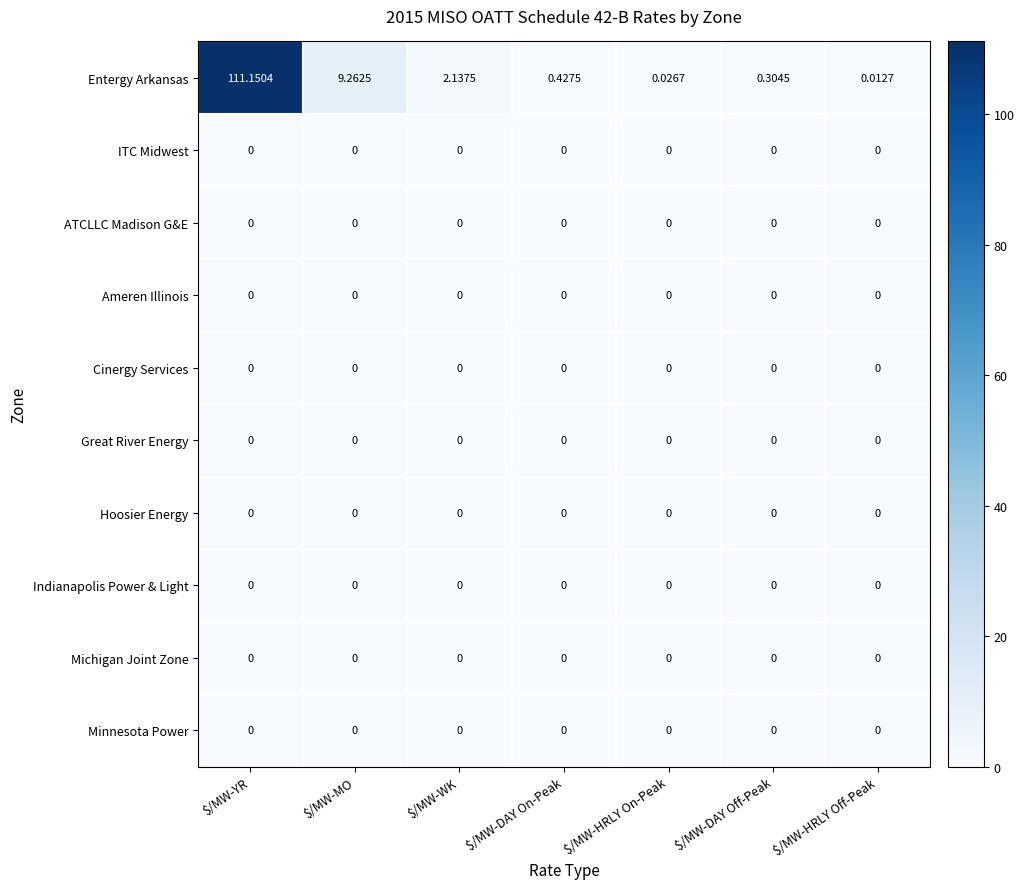

Between $/MW-WK and $/MW-HRLY On-Peak, which series saw the biggest shift?

Entergy Arkansas